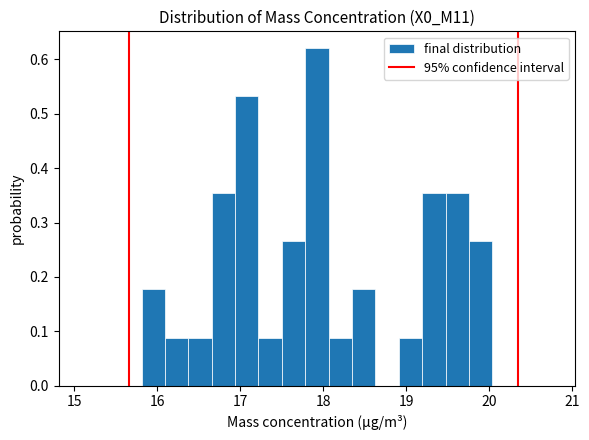

Read against the x-axis, roughly where is the centre of the tallest bar?

17.9